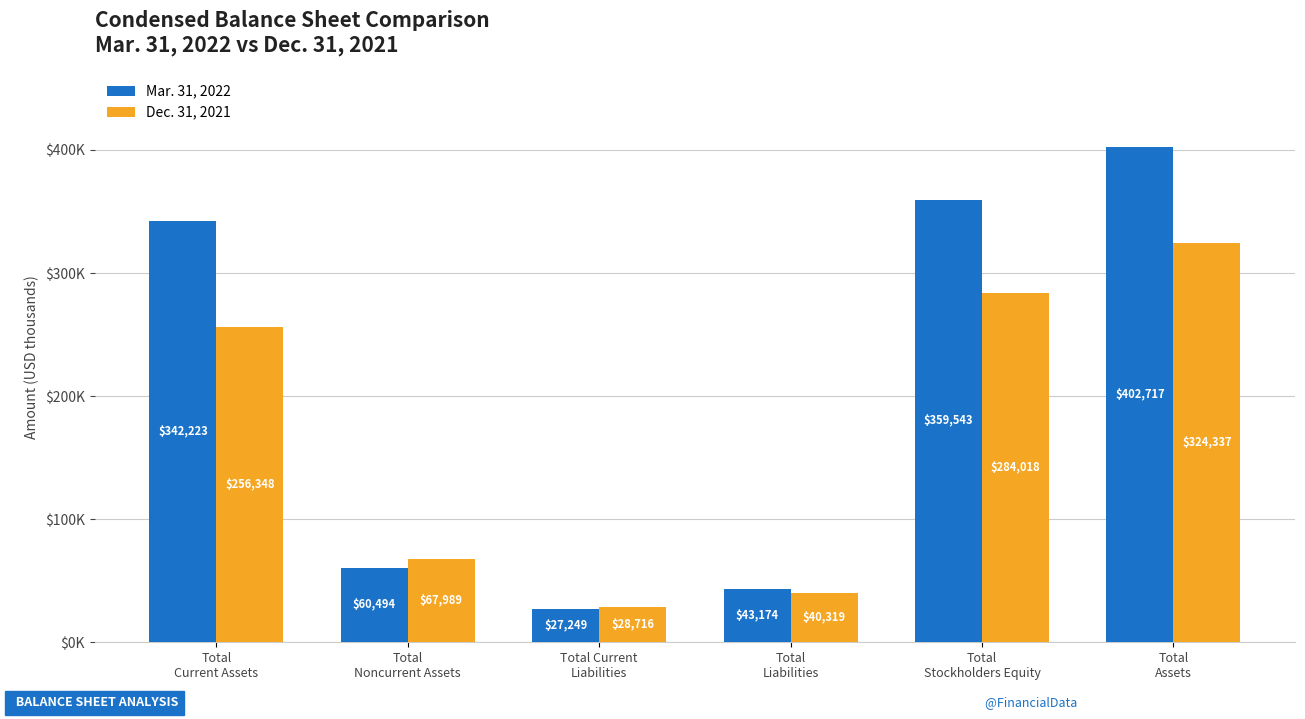

Reading left to right, list all the values displayed in this chart.

Mar. 31, 2022: 342223	60494	27249	43174	359543	402717
Dec. 31, 2021: 256348	67989	28716	40319	284018	324337